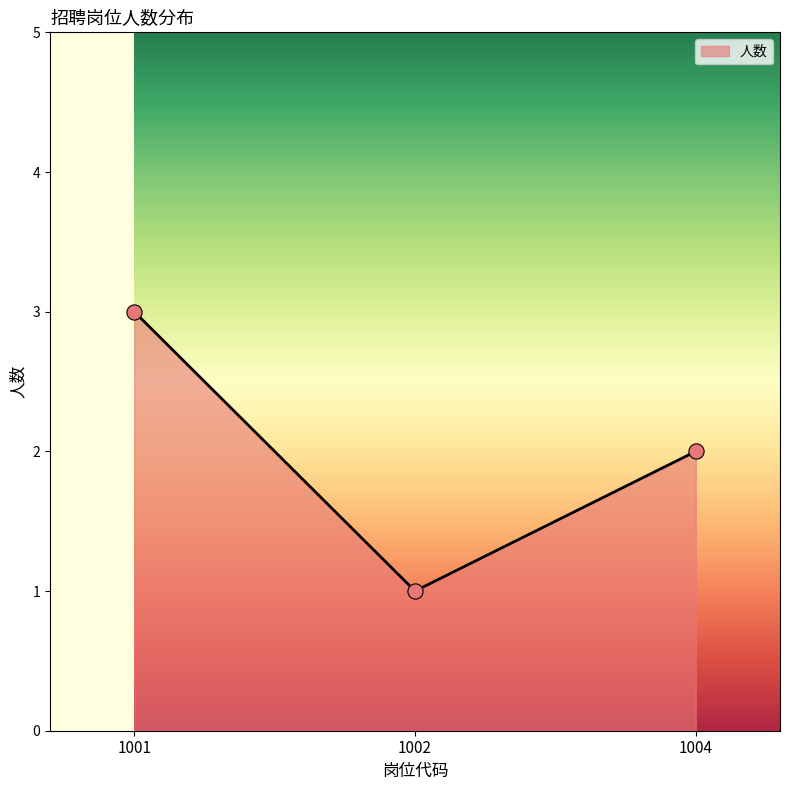

What is the change in value from 1001 to 1002?

-2